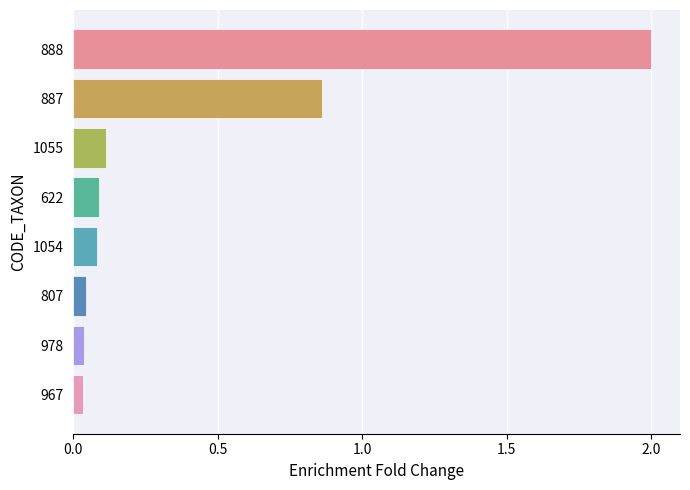

How many series are shown in this chart?

1